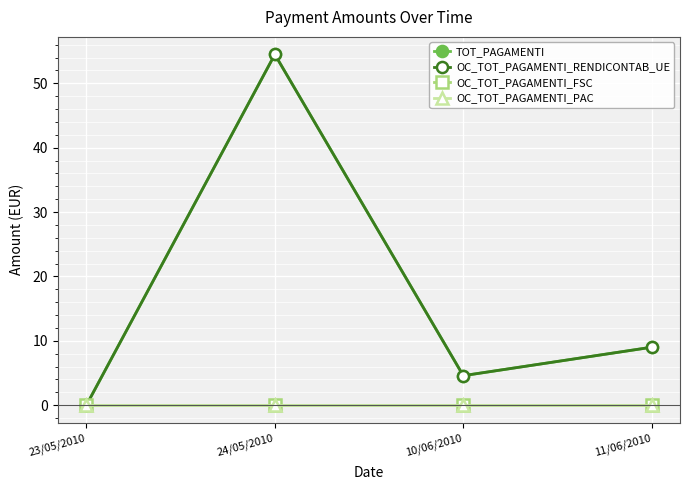

What is the difference between the TOT_PAGAMENTI values at 10/06/2010 and 24/05/2010?

49.9